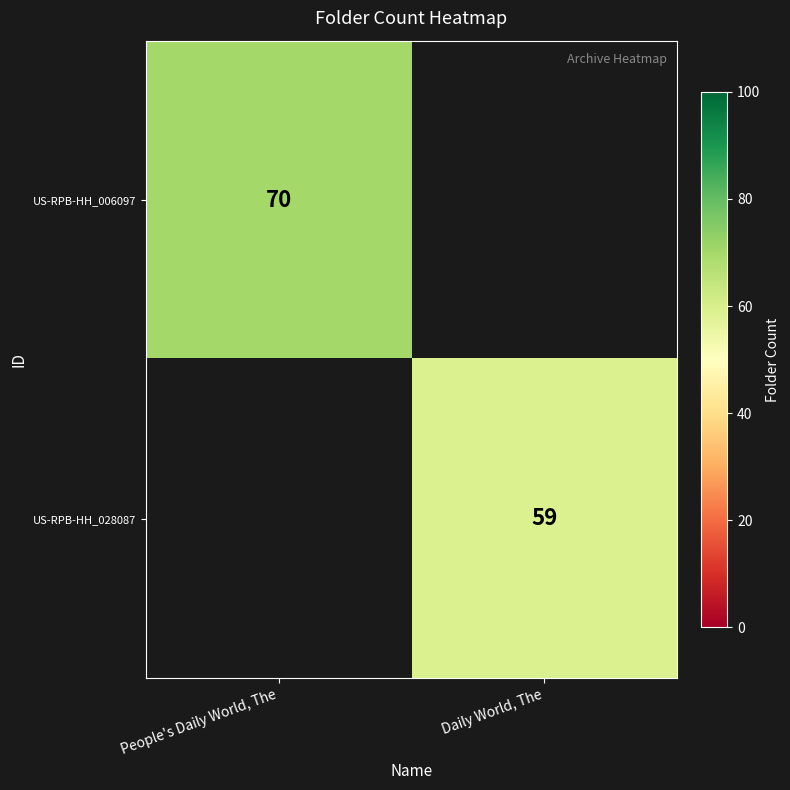

What is the minimum value shown in the chart?

59.0